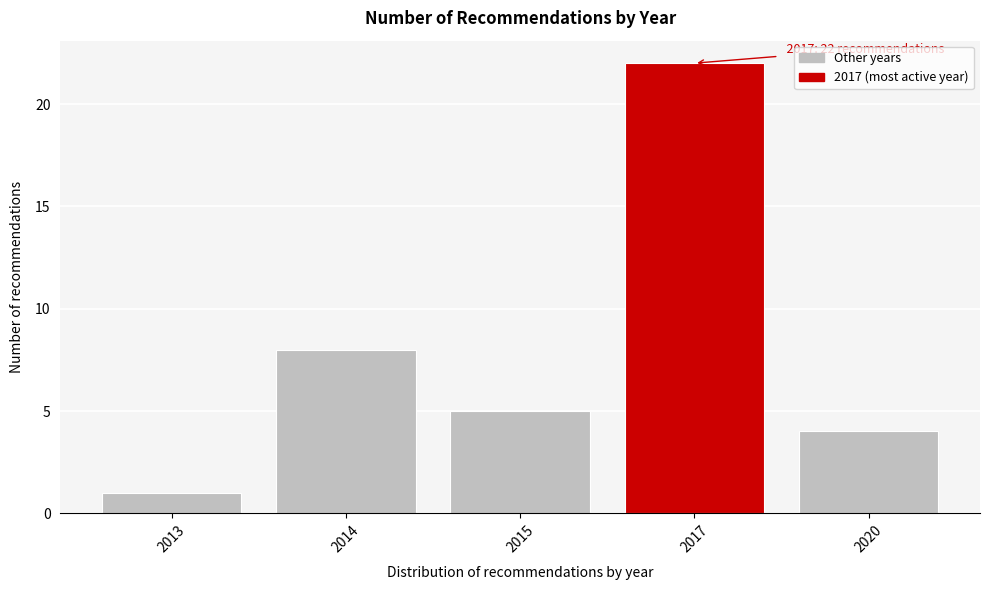

Reading right to left, transcribe all the data shown in this chart.

2020=4	2017=22	2015=5	2014=8	2013=1